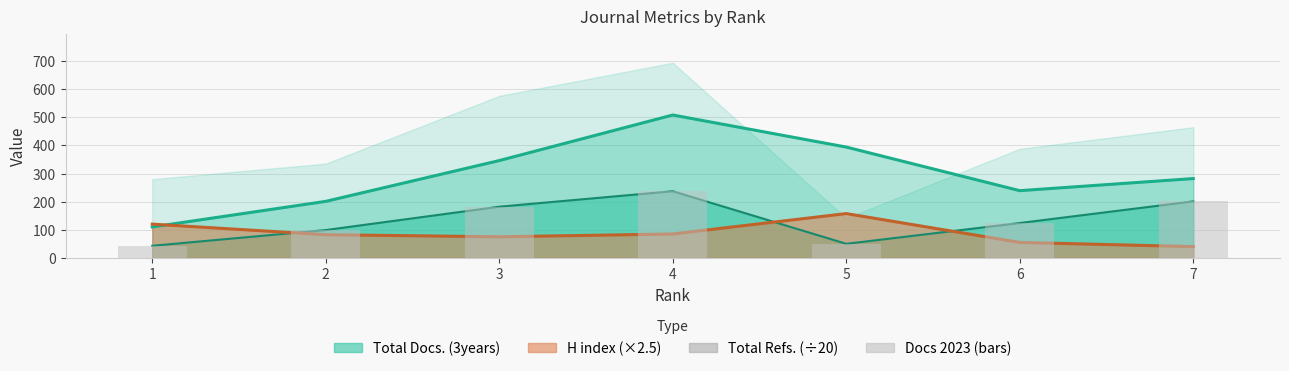

List the labels in order of value, largest first.

4, 7, 3, 6, 2, 5, 1